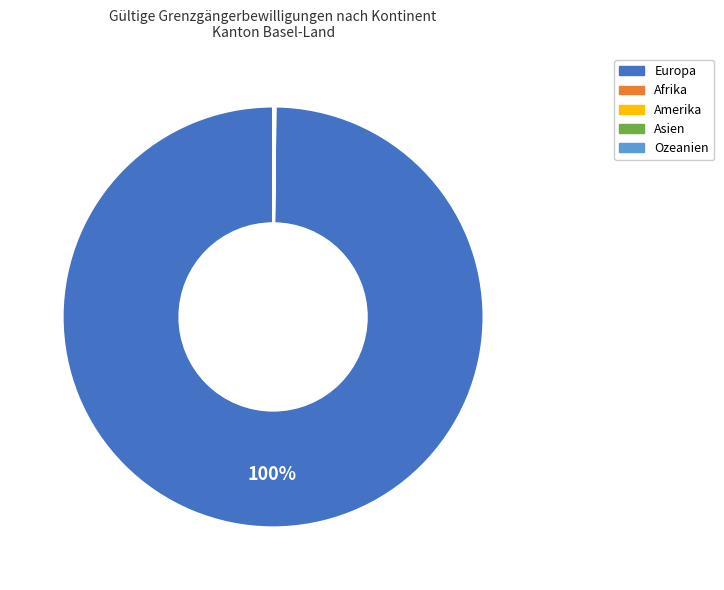

Does any single category account for the majority?

Yes